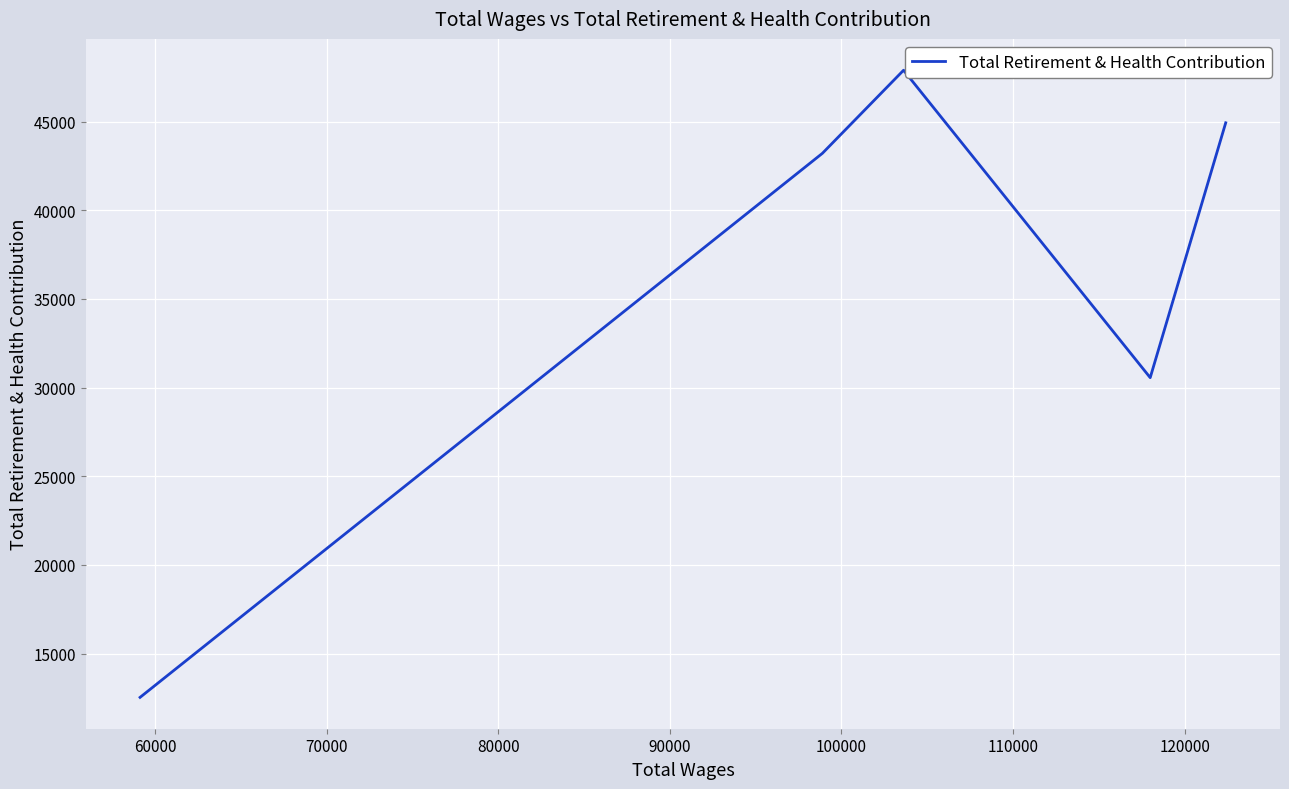

The chart shows a value of 30149 at 70000. True or false?

False